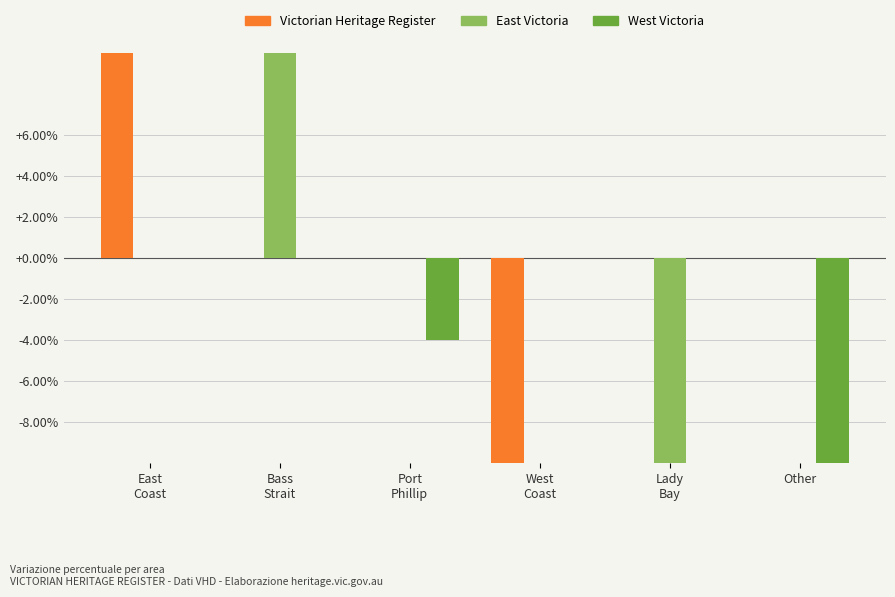

What position from the left is Other?

6